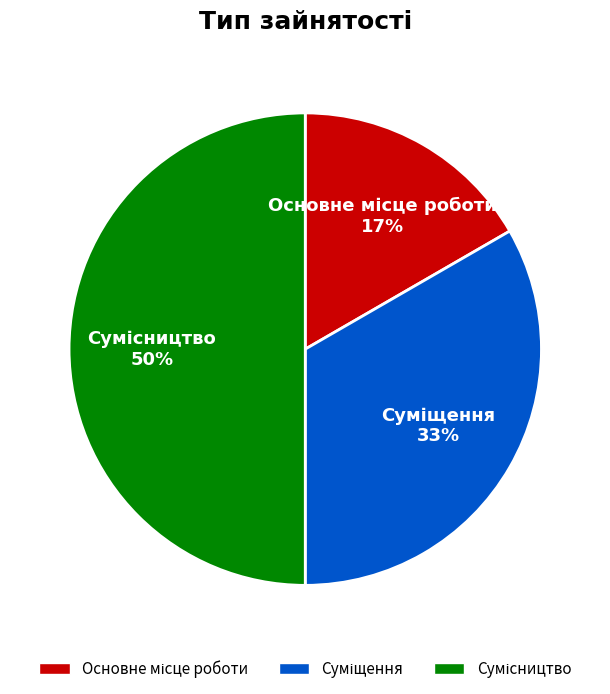

To the nearest percent, what is the difference between the largest and smallest slice percentages?

33%